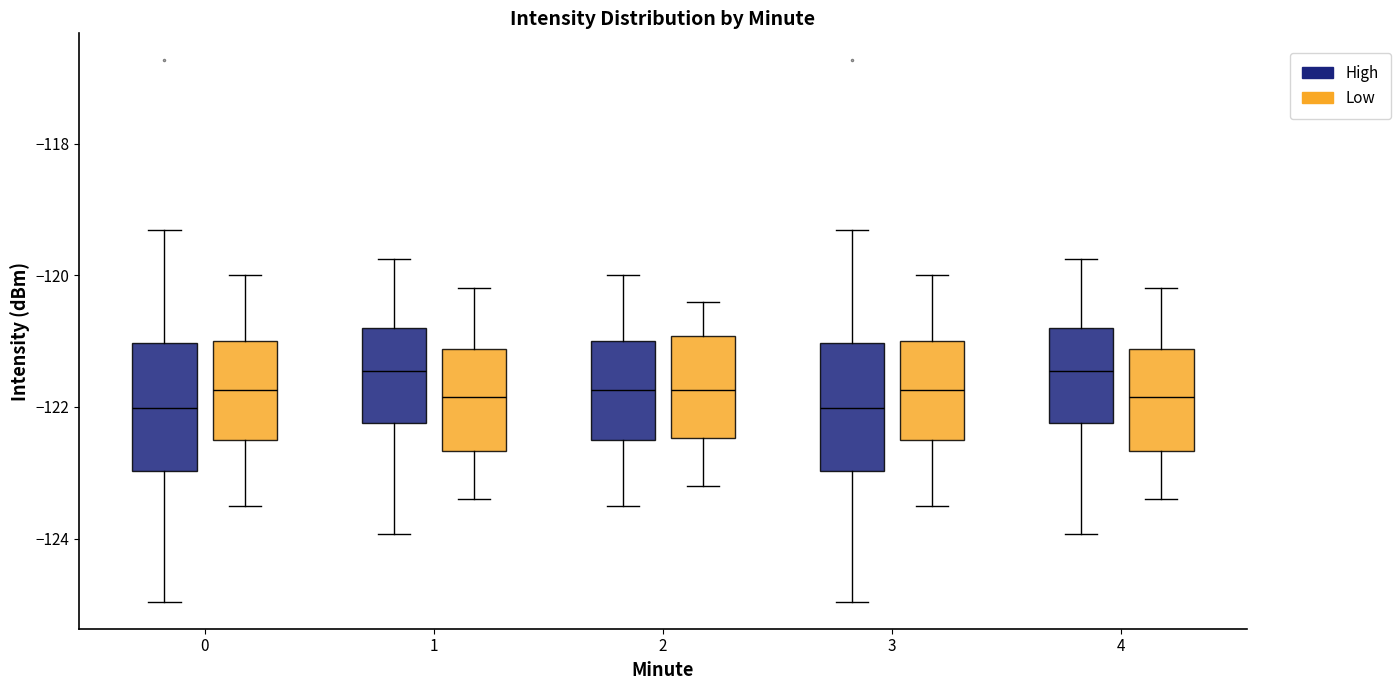

Reading left to right, read every box against the y-axis: the position of its median line, the range the box covers, and the ends of its whiskers. The values are not printed on the chart, so give them approximately, as read against the axis.

0 (High): median -122.0, box -123.0 to -121.0, whiskers -125.0 to -119.4
0 (Low): median -121.8, box -122.4 to -121.0, whiskers -123.4 to -120.0
1 (High): median -121.4, box -122.2 to -120.8, whiskers -124.0 to -119.8
1 (Low): median -121.8, box -122.6 to -121.2, whiskers -123.4 to -120.2
2 (High): median -121.8, box -122.4 to -121.0, whiskers -123.4 to -120.0
2 (Low): median -121.8, box -122.4 to -121.0, whiskers -123.2 to -120.4
3 (High): median -122.0, box -123.0 to -121.0, whiskers -125.0 to -119.4
3 (Low): median -121.8, box -122.4 to -121.0, whiskers -123.4 to -120.0
4 (High): median -121.4, box -122.2 to -120.8, whiskers -124.0 to -119.8
4 (Low): median -121.8, box -122.6 to -121.2, whiskers -123.4 to -120.2